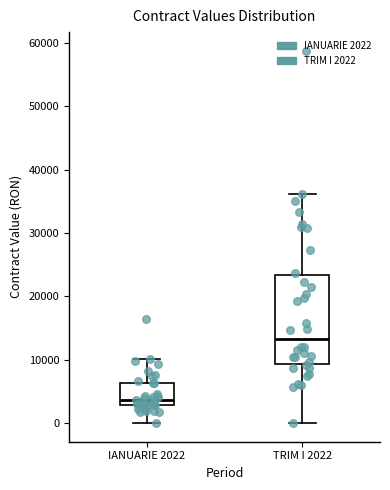

Which box has the lowest median line?

IANUARIE 2022